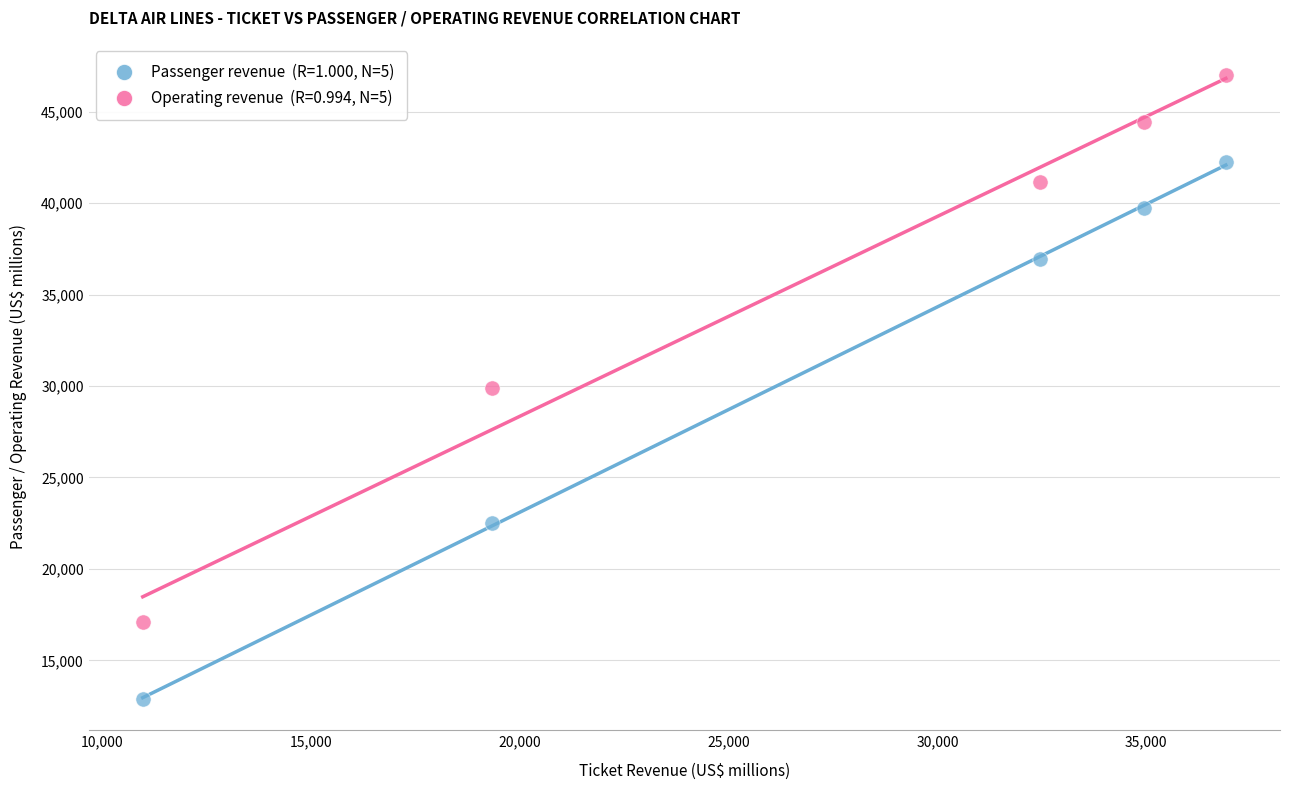

Across all data points, what is the average X value?

26927